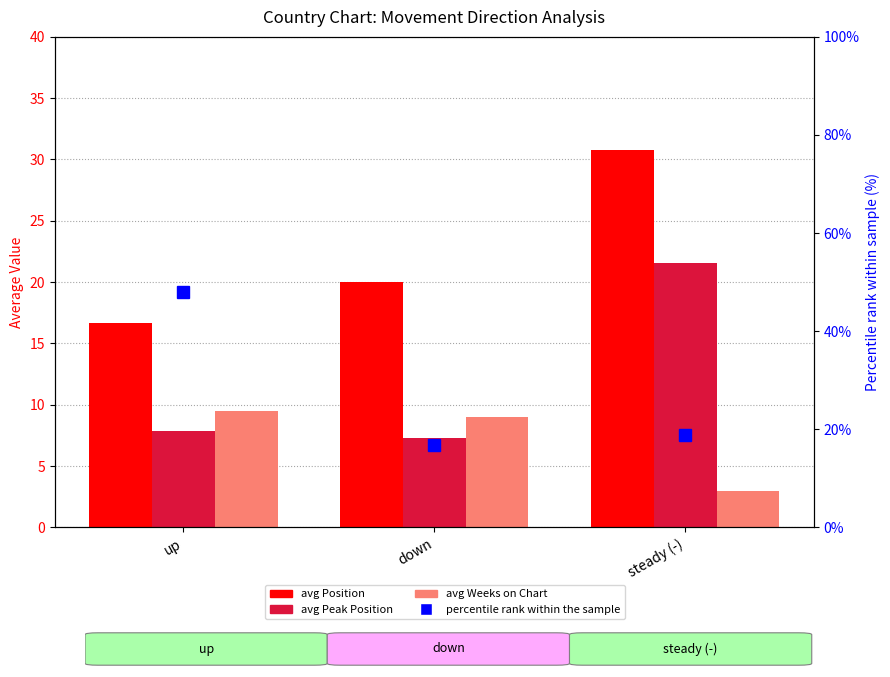

At how many categories does at least one series exceed 37?

1